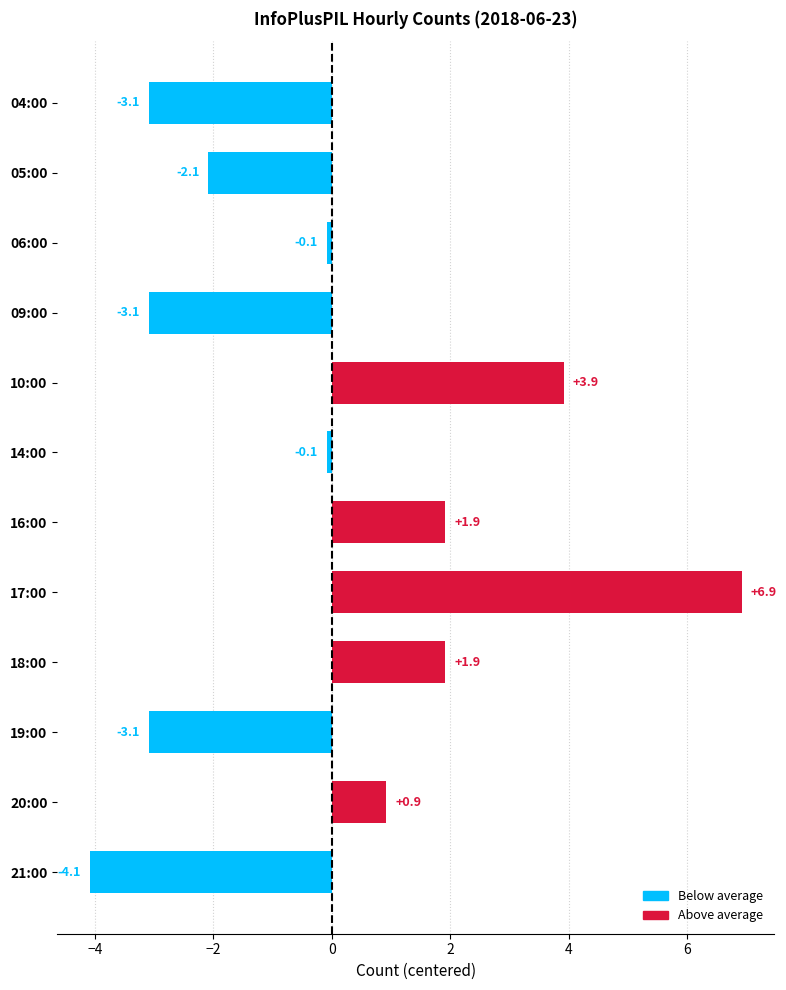

What is the change in value from 14:00 to 18:00?

+2.0